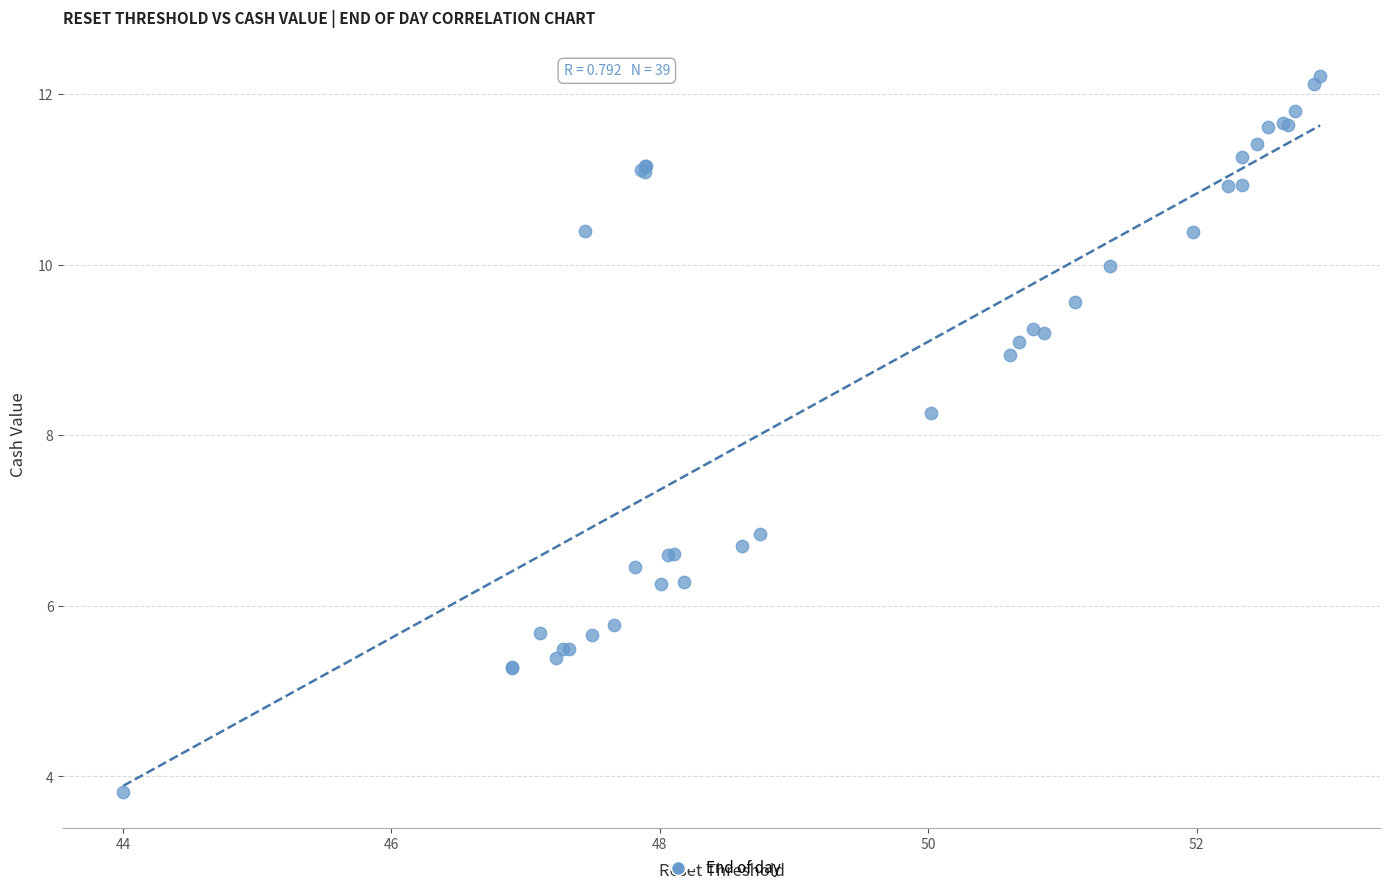

What Y value in the scatter plot is closest to 8?

8.3